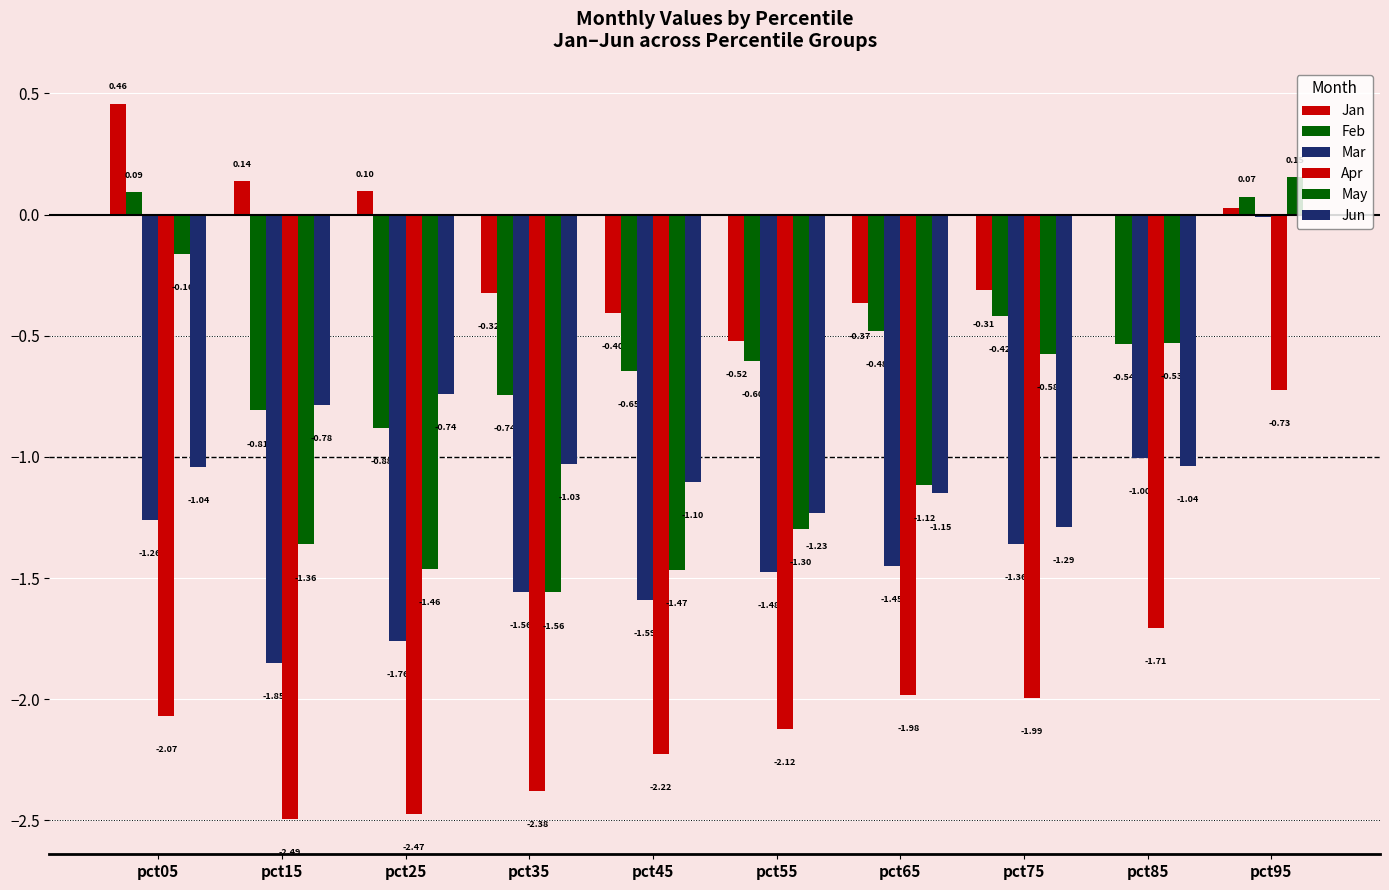

Reading right to left, what are all the values shown in this chart?

Jan: pct95=0.0	pct85=0.0	pct75=-0.3	pct65=-0.4	pct55=-0.5	pct45=-0.4	pct35=-0.3	pct25=0.1	pct15=0.1	pct05=0.5
Feb: pct95=0.1	pct85=-0.5	pct75=-0.4	pct65=-0.5	pct55=-0.6	pct45=-0.6	pct35=-0.7	pct25=-0.9	pct15=-0.8	pct05=0.1
Mar: pct95=-0.0	pct85=-1.0	pct75=-1.4	pct65=-1.5	pct55=-1.5	pct45=-1.6	pct35=-1.6	pct25=-1.8	pct15=-1.9	pct05=-1.3
Apr: pct95=-0.7	pct85=-1.7	pct75=-2.0	pct65=-2.0	pct55=-2.1	pct45=-2.2	pct35=-2.4	pct25=-2.5	pct15=-2.5	pct05=-2.1
May: pct95=0.2	pct85=-0.5	pct75=-0.6	pct65=-1.1	pct55=-1.3	pct45=-1.5	pct35=-1.6	pct25=-1.5	pct15=-1.4	pct05=-0.2
Jun: pct95=-0.0	pct85=-1.0	pct75=-1.3	pct65=-1.2	pct55=-1.2	pct45=-1.1	pct35=-1.0	pct25=-0.7	pct15=-0.8	pct05=-1.0